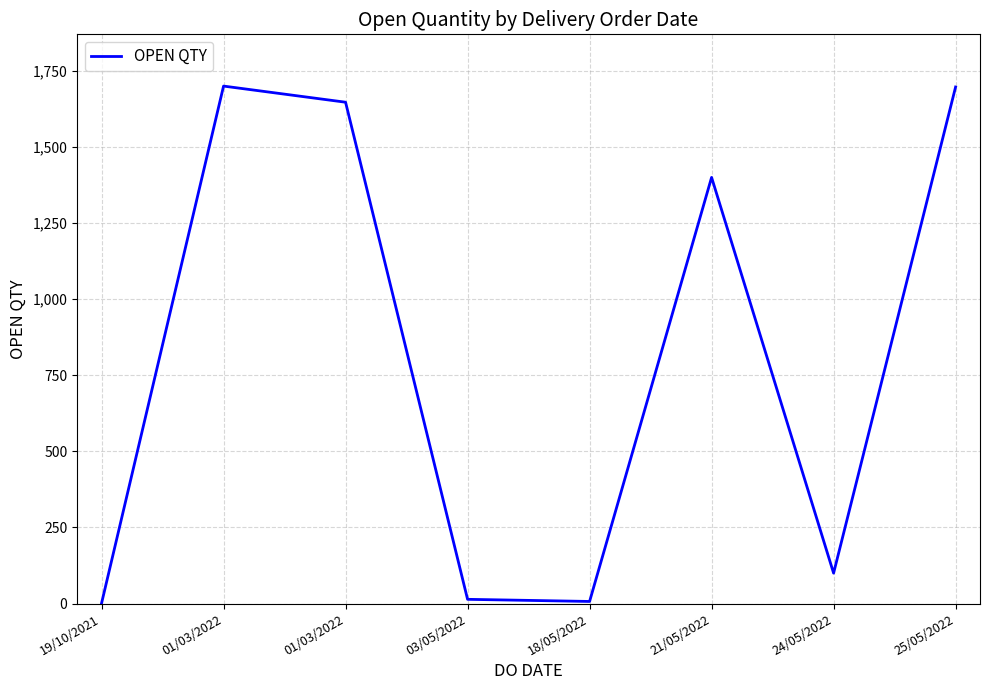

Reading left to right, list all the values displayed in this chart.

19/10/2021=1	01/03/2022=1700	01/03/2022=1647	03/05/2022=14	18/05/2022=7	21/05/2022=1400	24/05/2022=100	25/05/2022=1697